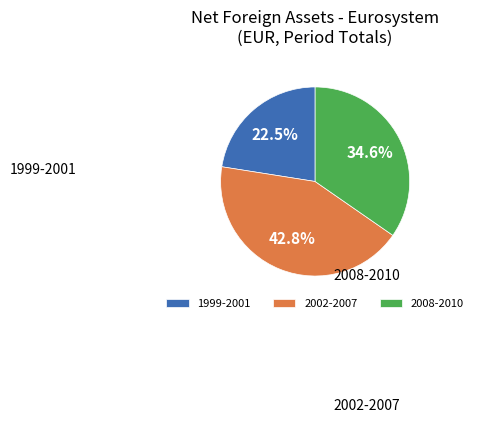

What is the smallest slice in the pie chart?

1999-2001